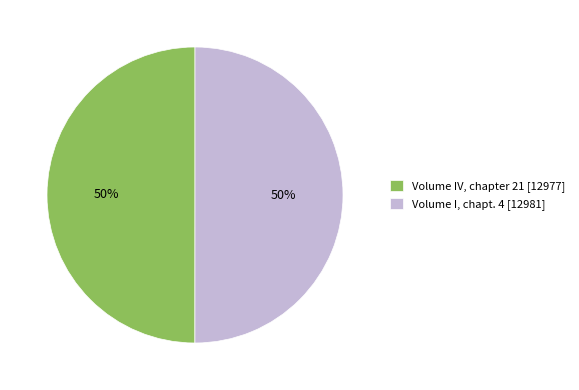

To the nearest percent, what portion does Volume IV, chapter 21 represent?

50%